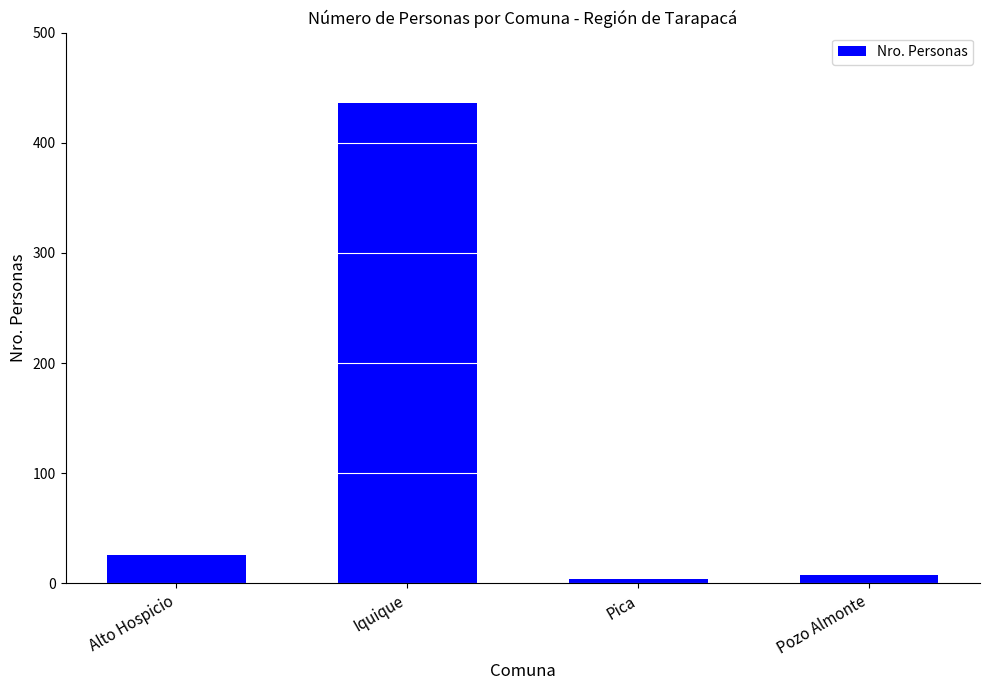

What is the value of the 2nd bar from the left?

436